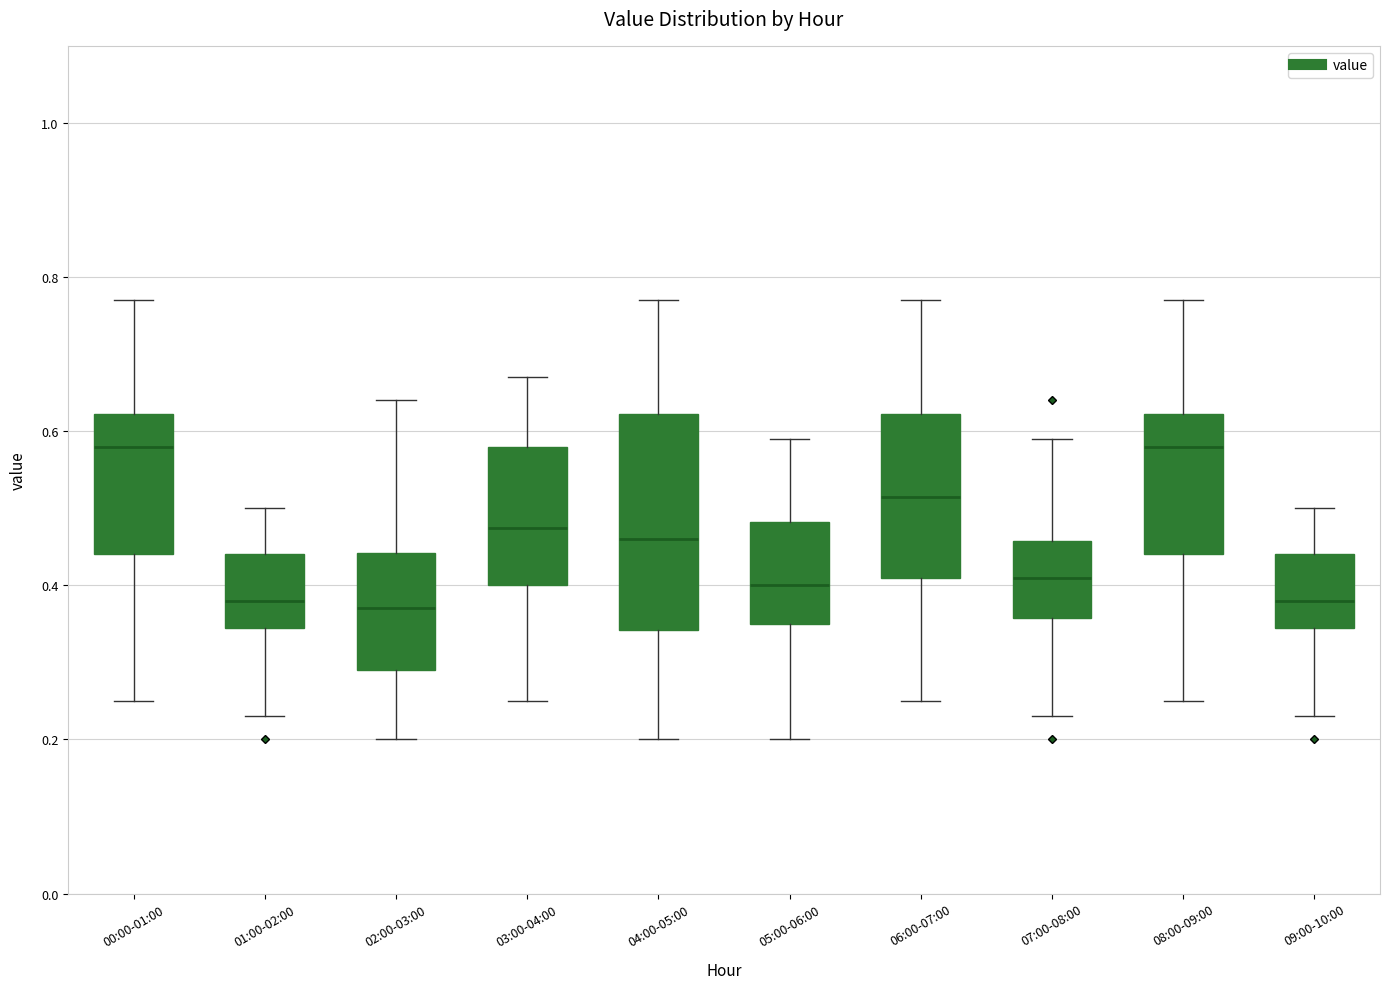

Reading left to right, transcribe this box plot: for each box, give where its median line is, the range the box spans, and where its two whiskers end, as read against the y-axis. The values are not printed on the chart, so give them approximately, as read against the axis.

00:00-01:00: median 0.58, box 0.44 to 0.62, whiskers 0.26 to 0.78
01:00-02:00: median 0.38, box 0.34 to 0.44, whiskers 0.24 to 0.50
02:00-03:00: median 0.38, box 0.30 to 0.44, whiskers 0.20 to 0.64
03:00-04:00: median 0.48, box 0.40 to 0.58, whiskers 0.26 to 0.68
04:00-05:00: median 0.46, box 0.34 to 0.62, whiskers 0.20 to 0.78
05:00-06:00: median 0.40, box 0.36 to 0.48, whiskers 0.20 to 0.60
06:00-07:00: median 0.52, box 0.42 to 0.62, whiskers 0.26 to 0.78
07:00-08:00: median 0.42, box 0.36 to 0.46, whiskers 0.24 to 0.60
08:00-09:00: median 0.58, box 0.44 to 0.62, whiskers 0.26 to 0.78
09:00-10:00: median 0.38, box 0.34 to 0.44, whiskers 0.24 to 0.50